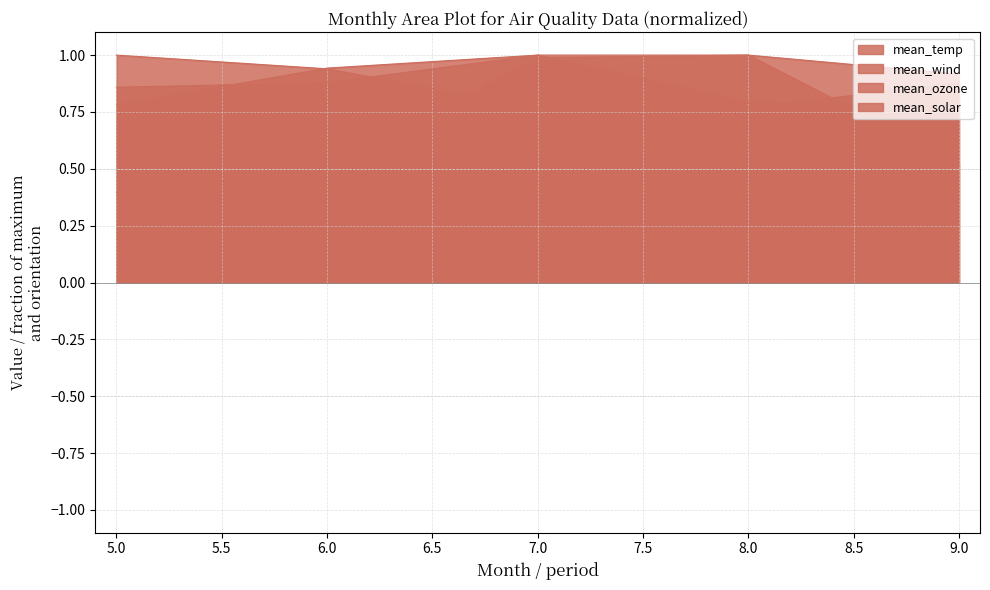

Reading left to right, what are all the values shown in this chart?

mean_temp: 0.8	0.9	1.0	1.0	0.9
mean_wind: 1.0	0.9	0.8	0.8	0.9
mean_ozone: 0.4	0.5	1.0	1.0	0.5
mean_solar: 0.9	0.9	1.0	0.8	0.8